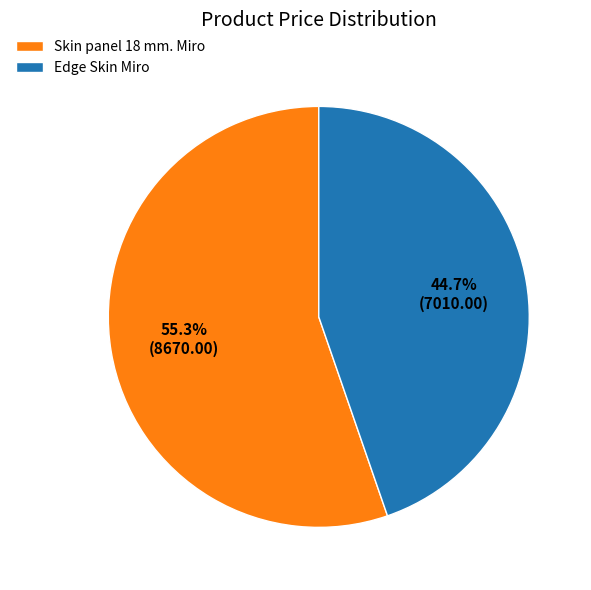

How many slices are in this pie chart?

2